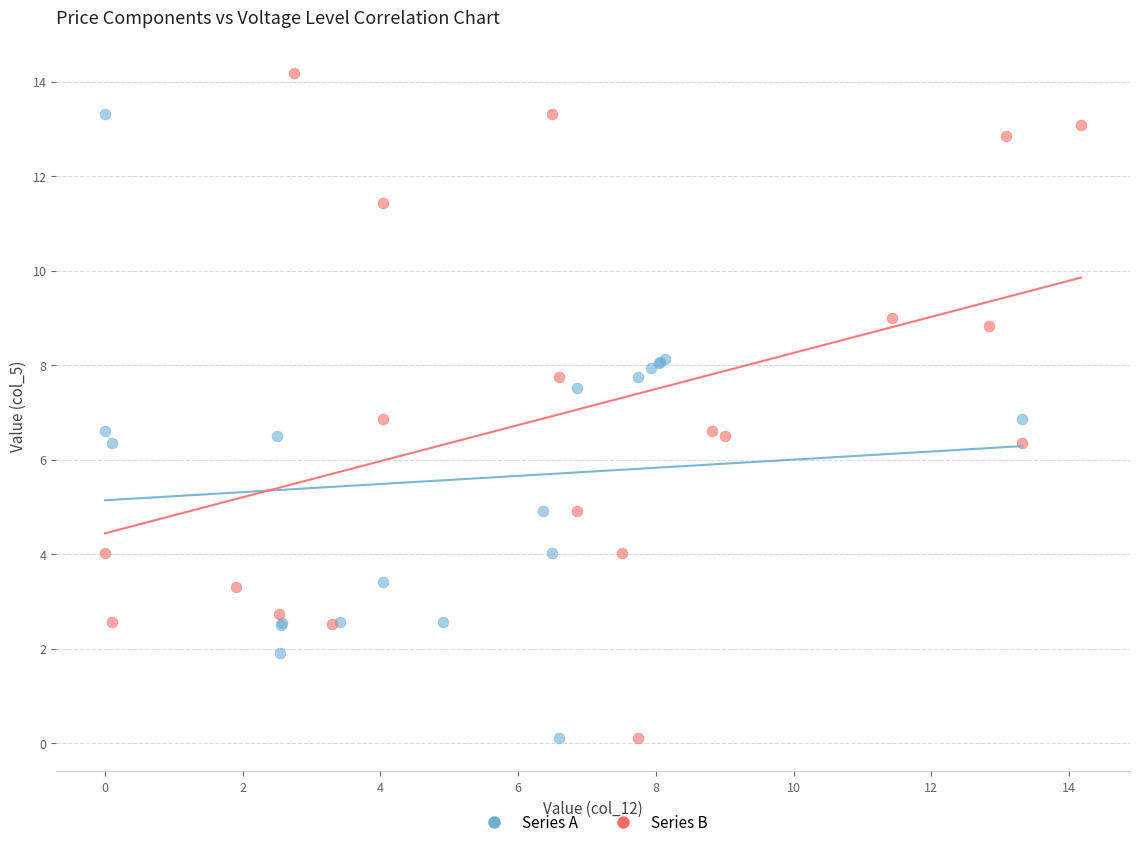

Which series contains the highest Y value?

Series B